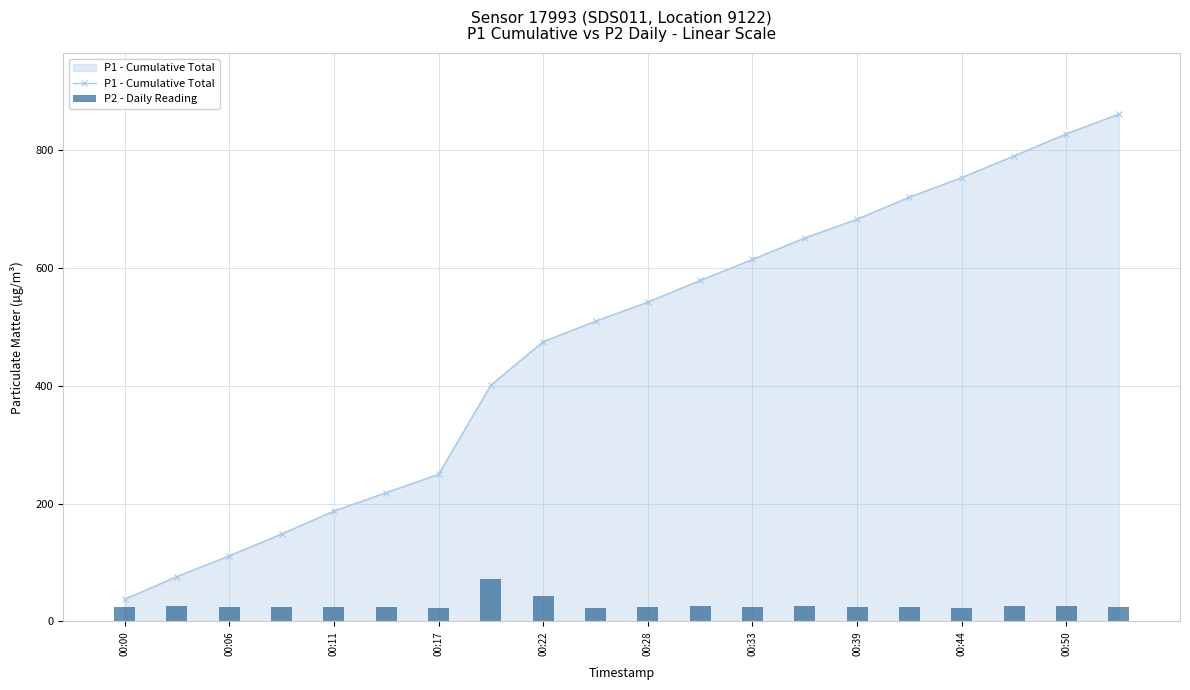

What is the minimum value for P1 - Cumulative Total?

37.6